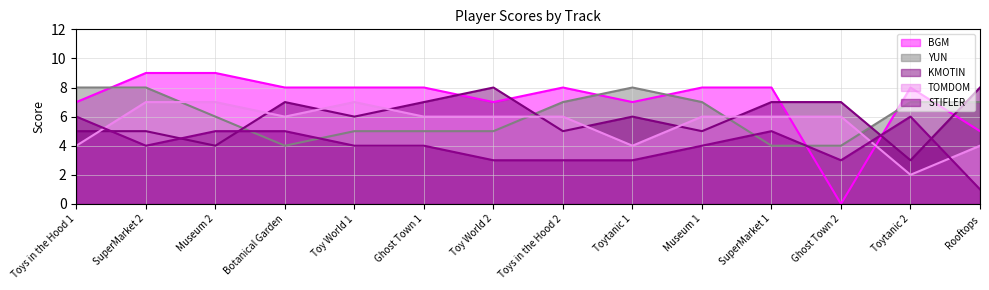

Where is the first local minimum for YUN?

Botanical Garden